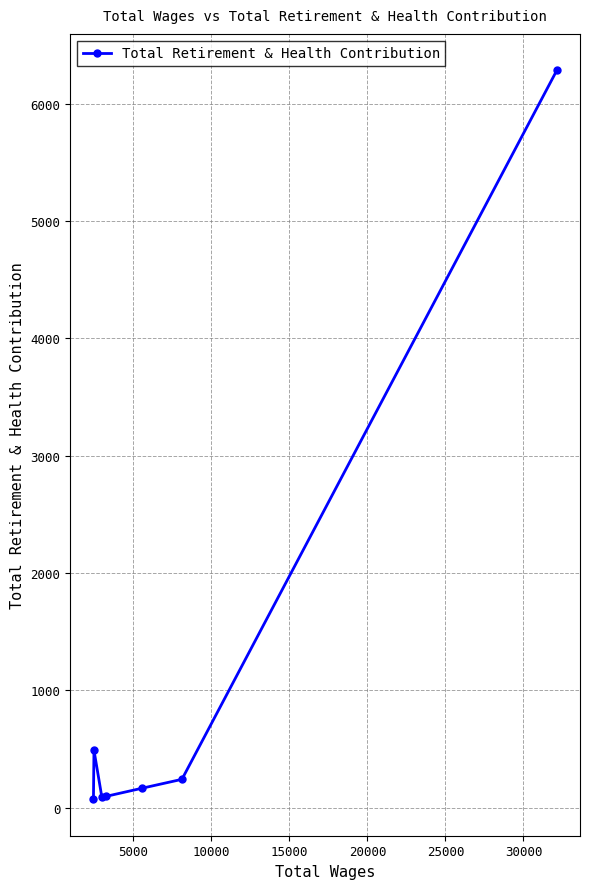

What is the maximum value shown in the chart?

6285